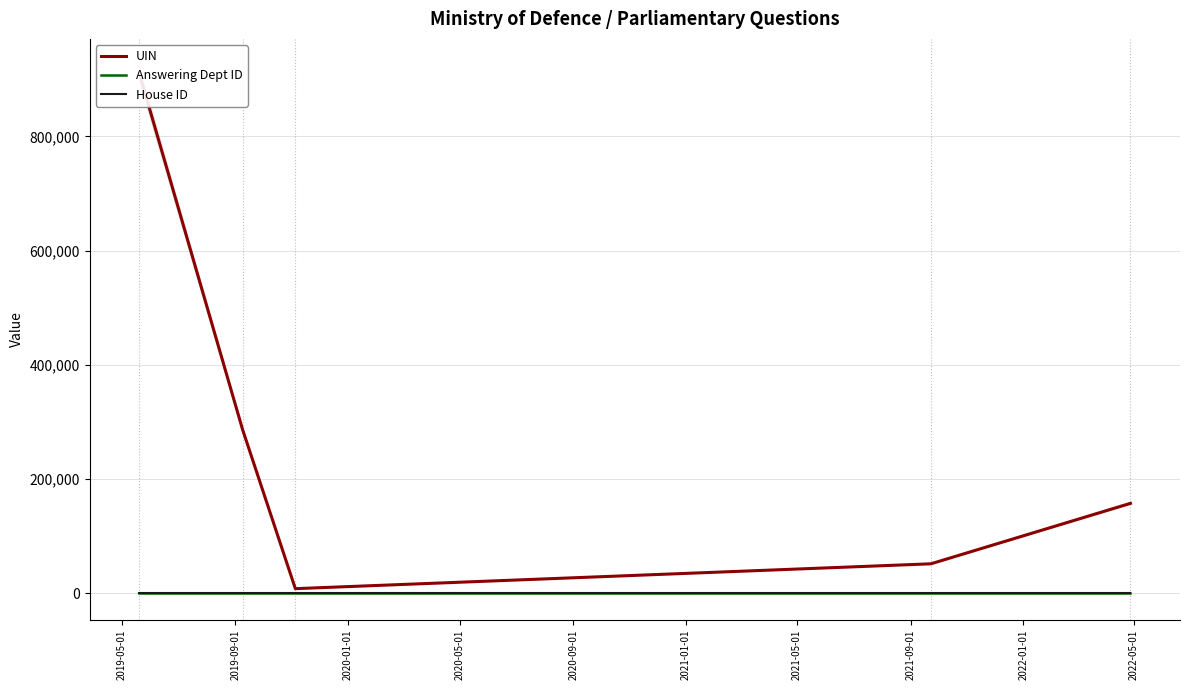

What is the sum of all House ID values?

5